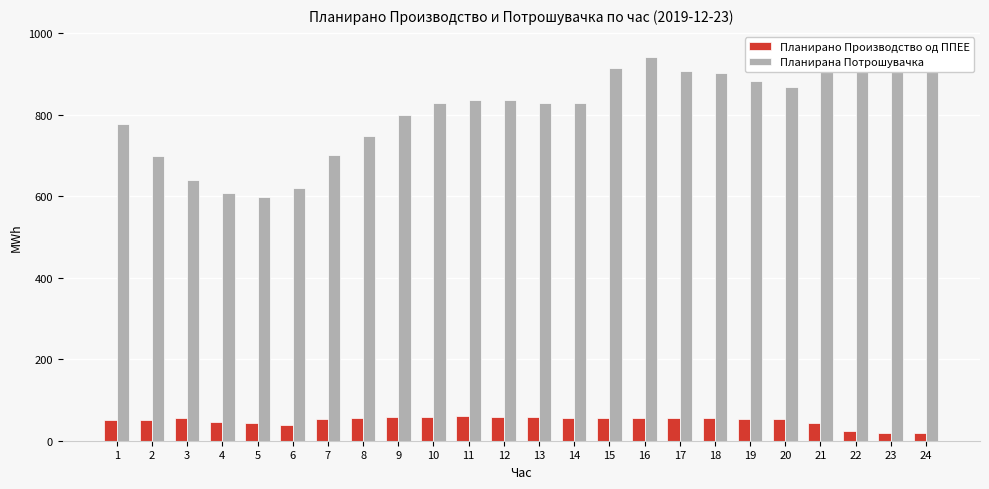

List the labels in order of Планирано Производство од ППЕЕ value, largest first.

11, 12, 10, 9, 13, 14, 8, 15, 16, 17, 18, 3, 19, 7, 20, 2, 1, 4, 21, 5, 6, 22, 23, 24